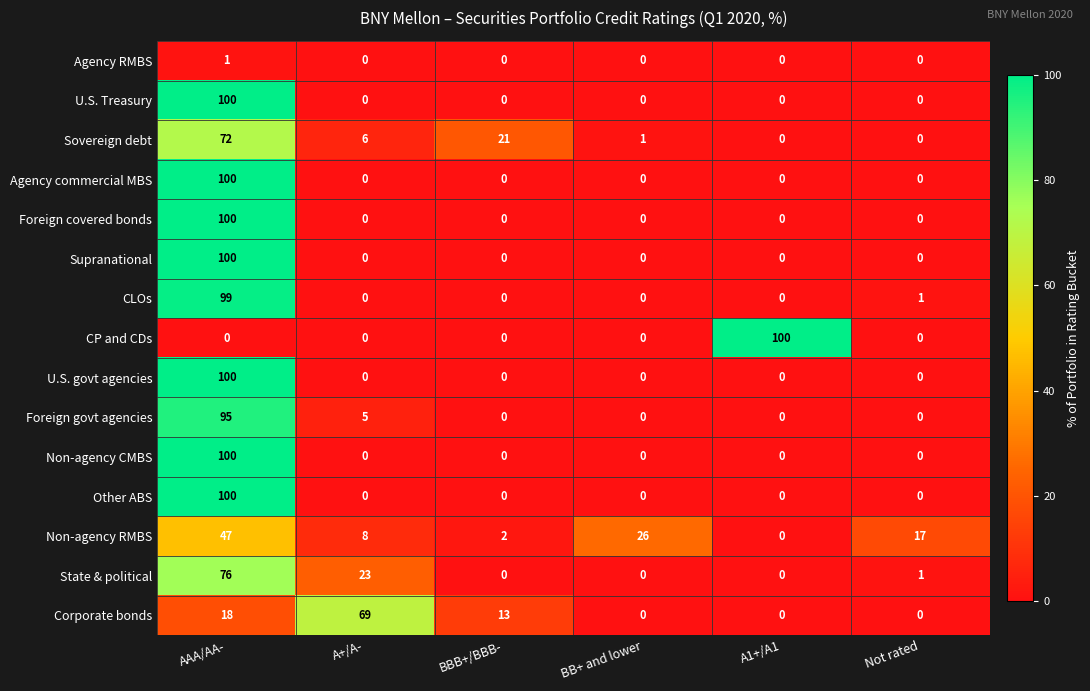

What is the greatest value displayed?

100